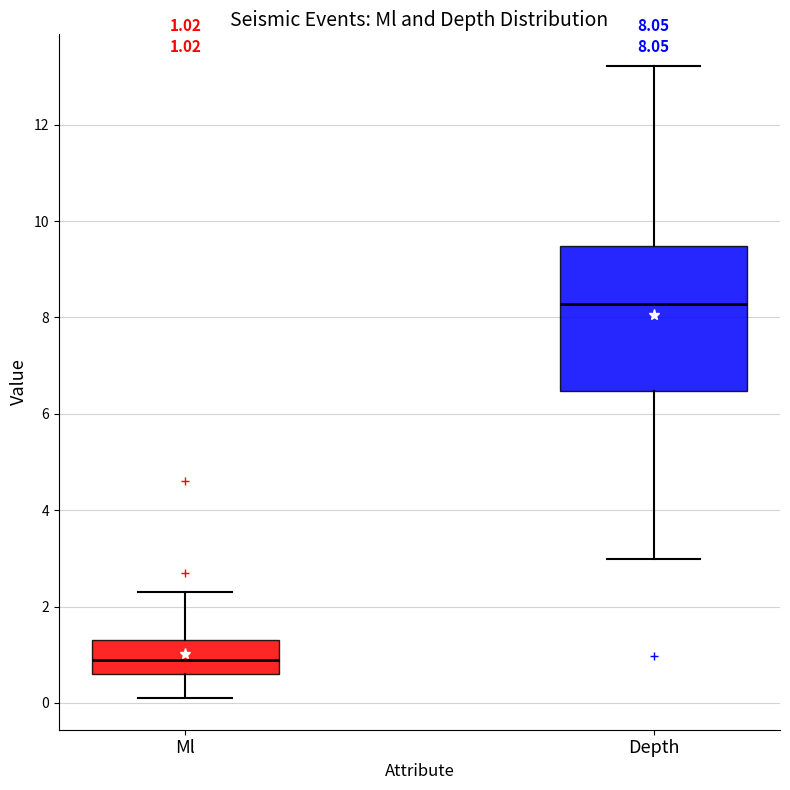

Comparing the boxes themselves (not the whiskers), which one is the tallest?

Depth